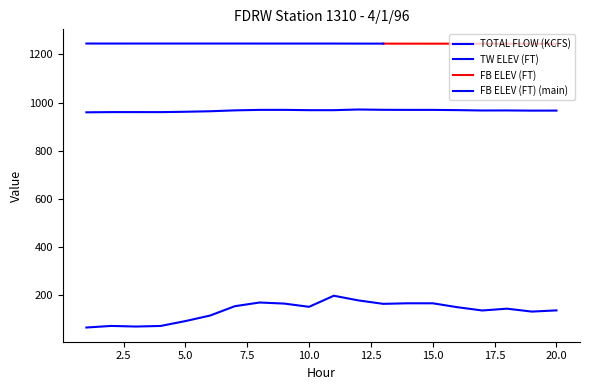

Is this an area chart (filled region under the line)?

No